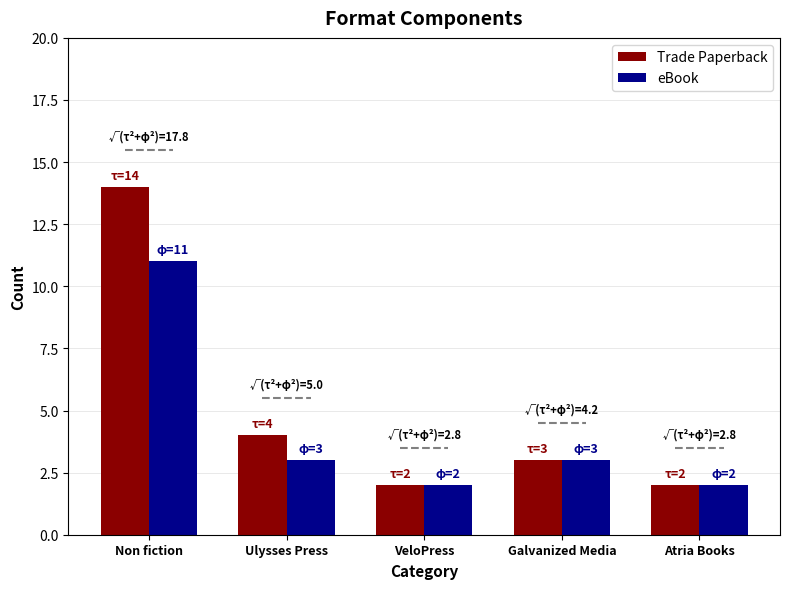

What is the difference between the Trade Paperback values at Non fiction and Galvanized Media?

11